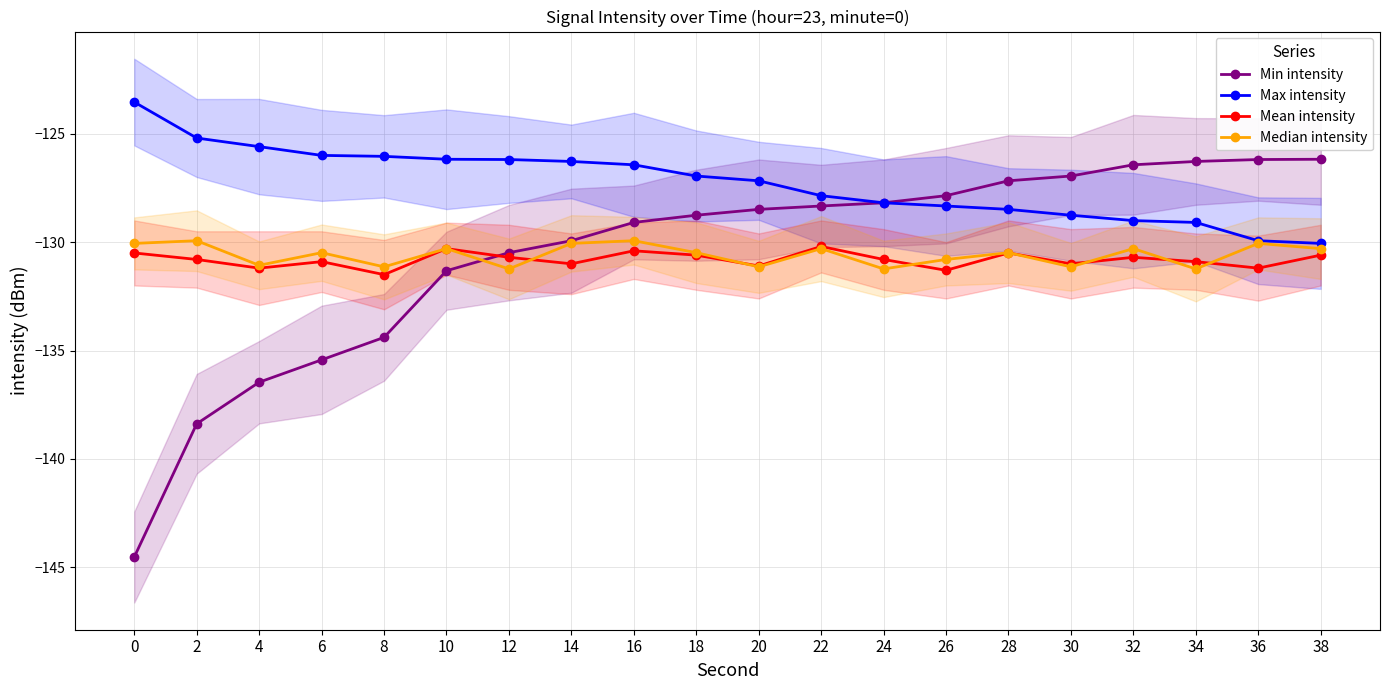

Count the number of categories in the chart.

20